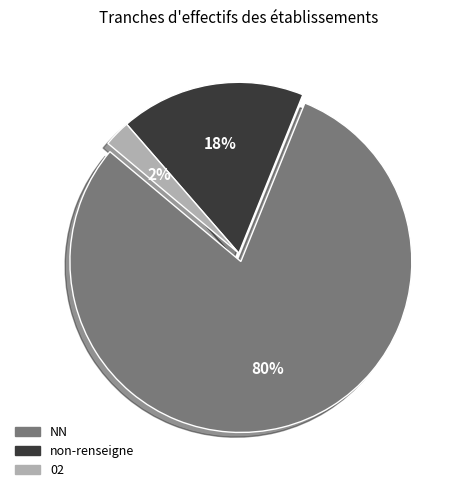

Which category has the biggest portion of the pie?

NN